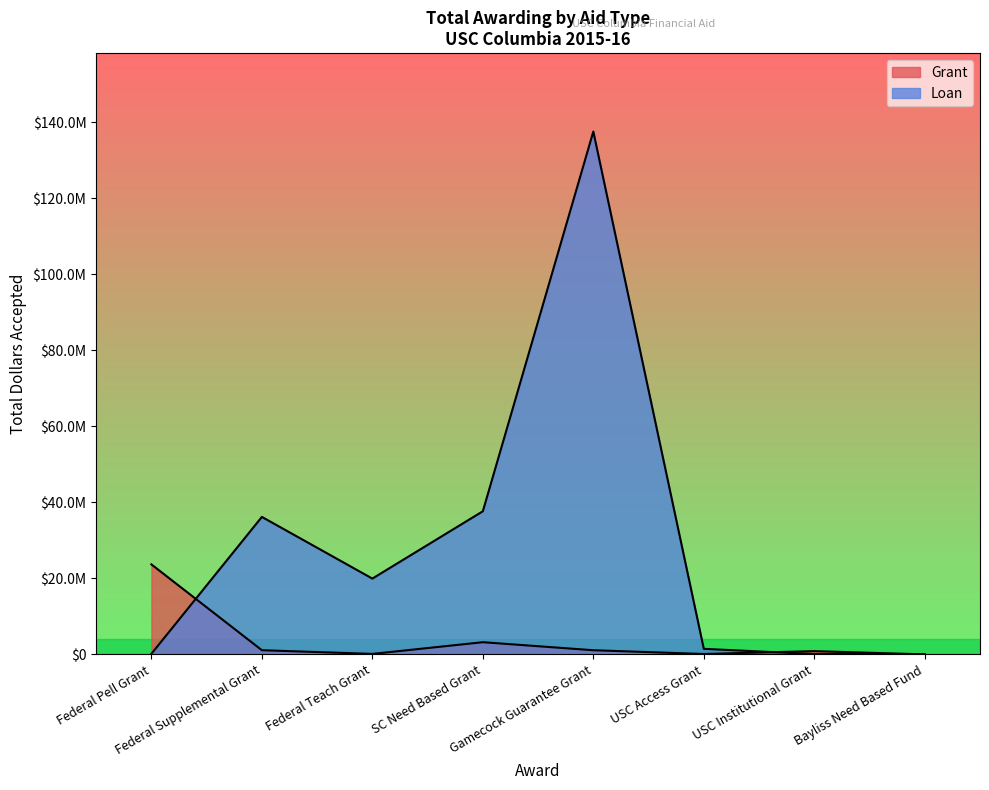

How many categories are shown in the chart?

8